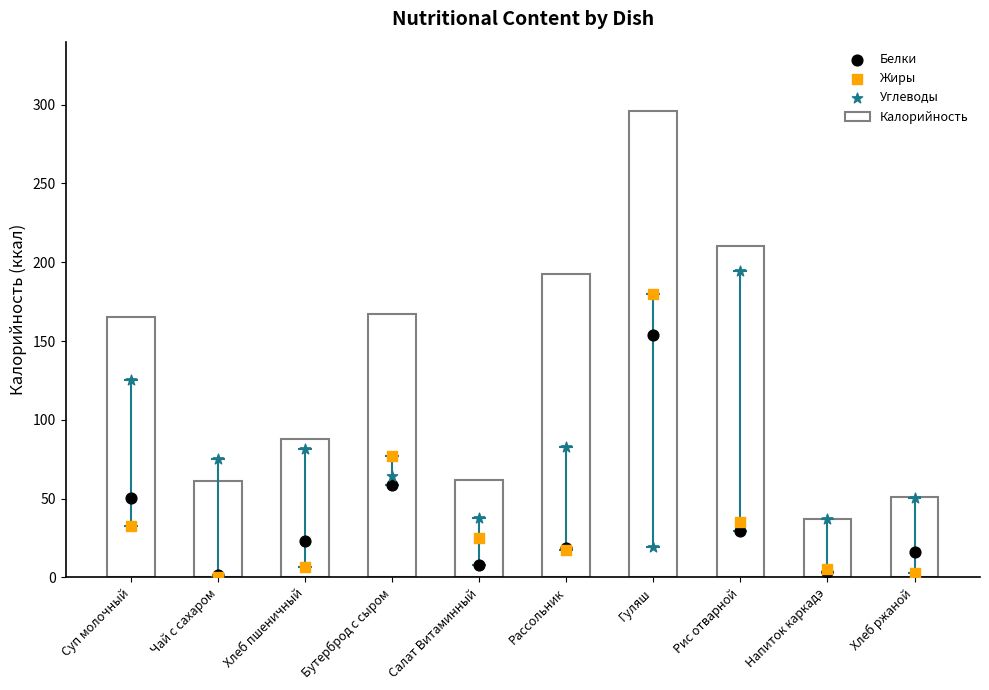

At which category is the sum across all series the highest?

Гуляш